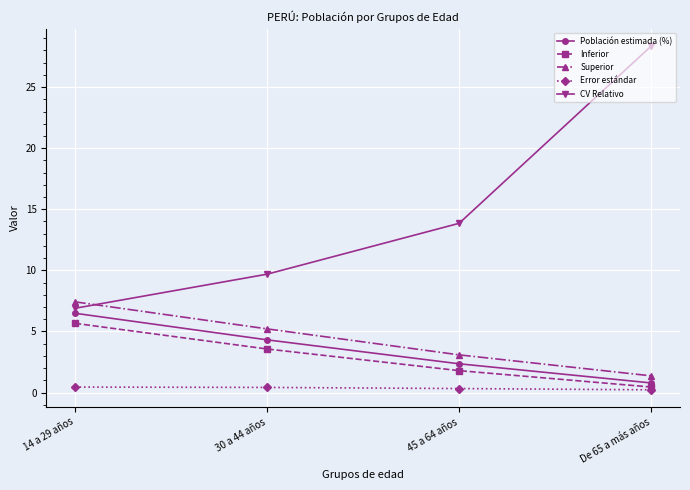

At 30 a 44 años, list the series in order from largest to smallest.

CV Relativo, Superior, Población estimada (%), Inferior, Error estándar